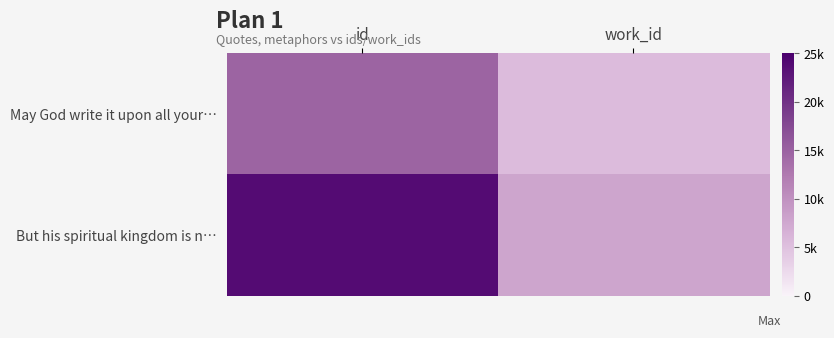

Reading right to left, extract all data points from this chart.

May God write it upon all your…: work_id=5550	id=14830
But his spiritual kingdom is n…: work_id=7870	id=23794